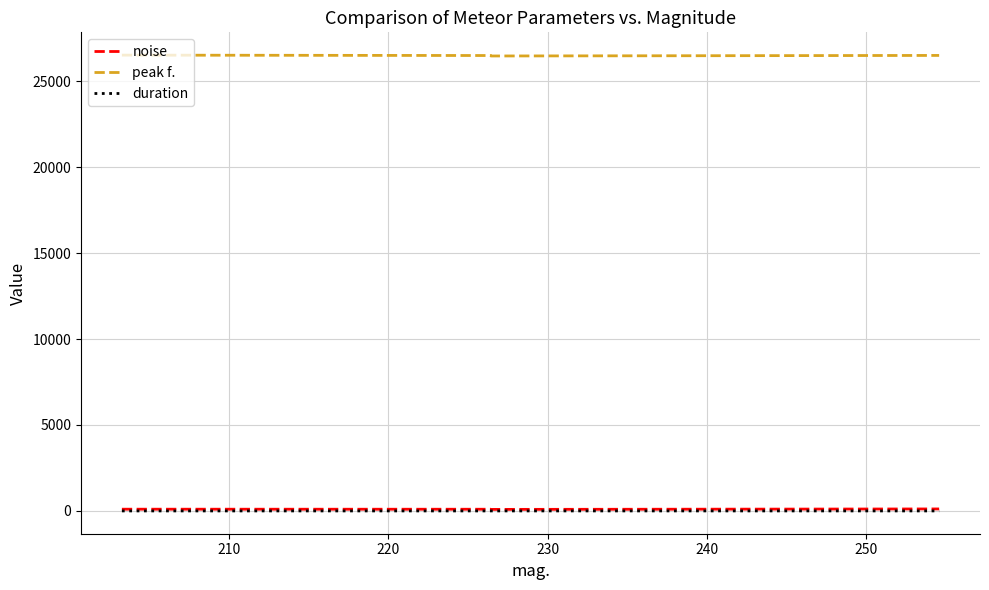

What is the difference between the second highest and minimum values in the peak f. series?

32.2